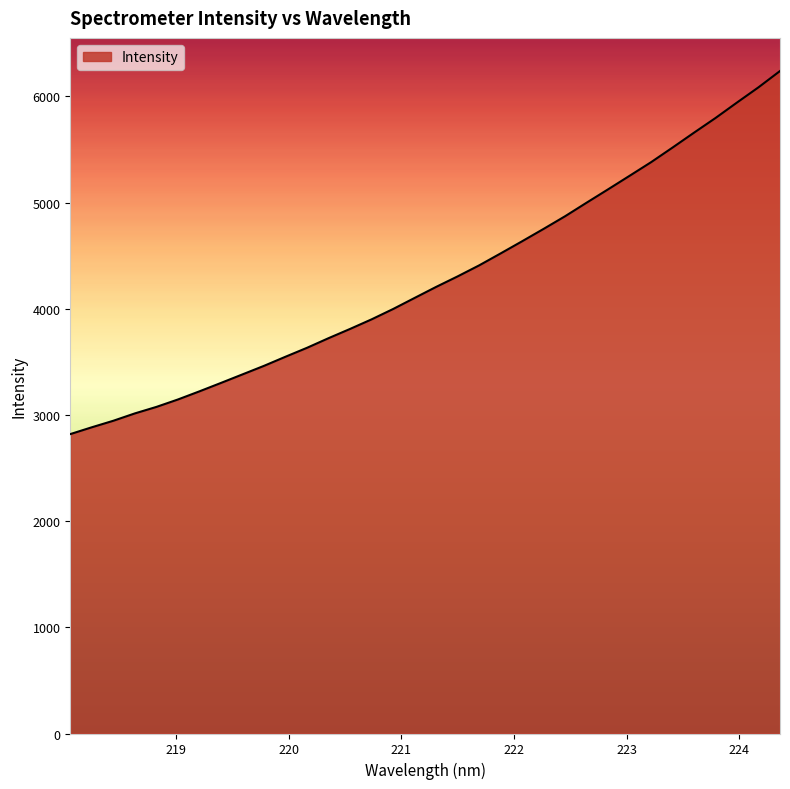

Does the chart display data point markers on the line(s)?

No